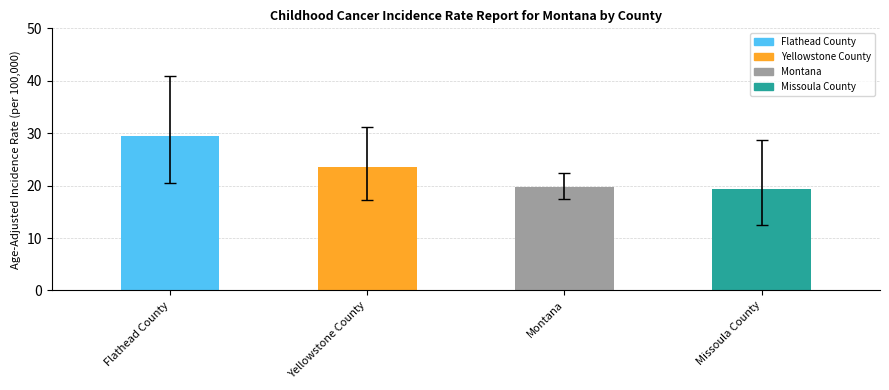

Reading left to right, list all the values displayed in this chart.

Flathead County=29.4	Yellowstone County=23.5	Montana=19.8	Missoula County=19.4